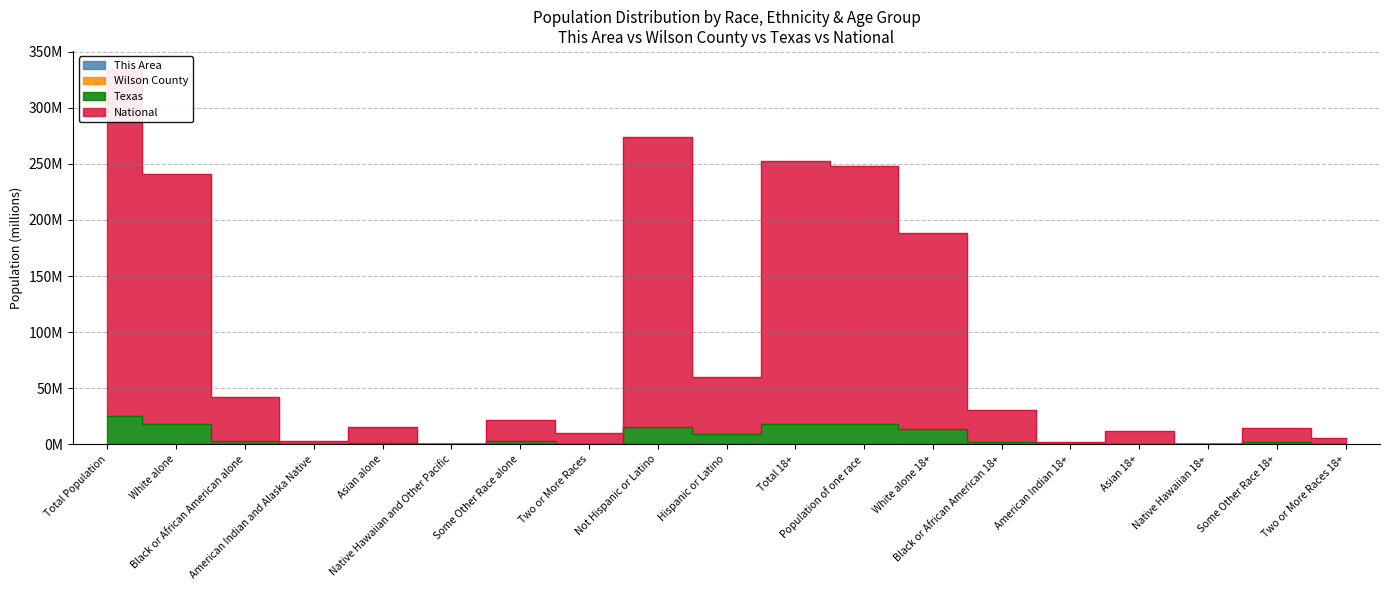

True or false: Wilson County and National intersect in this chart.

False